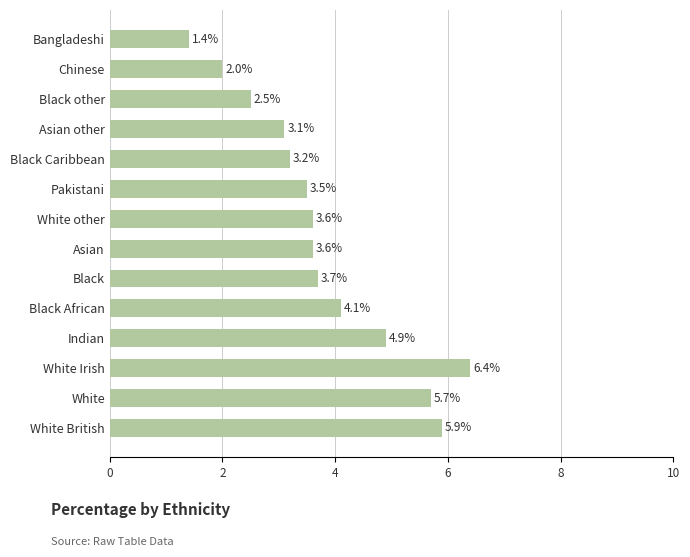

Read the value at Black.

3.7